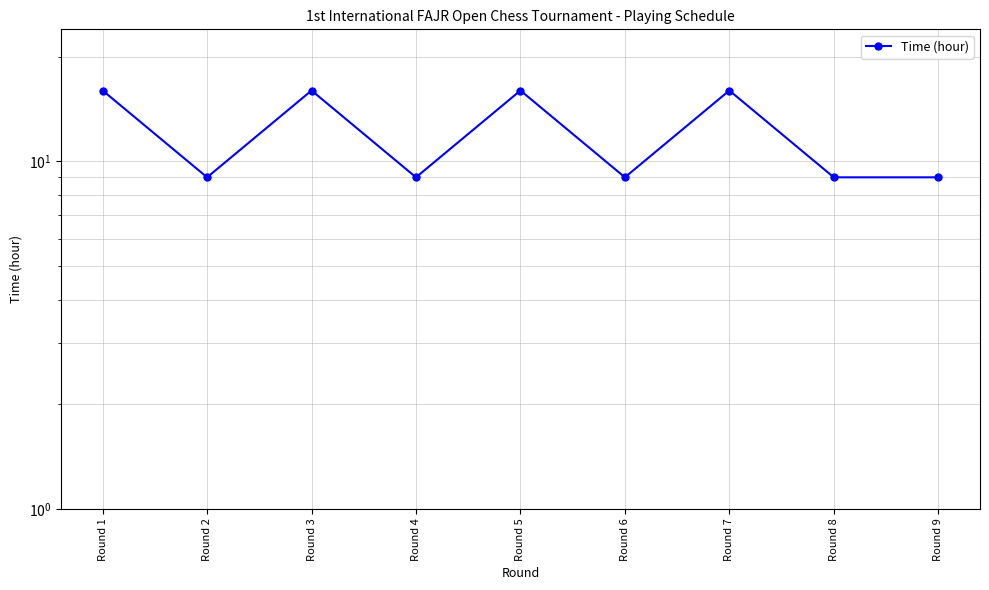

Is it true that the value at Round 3 is 16?

True